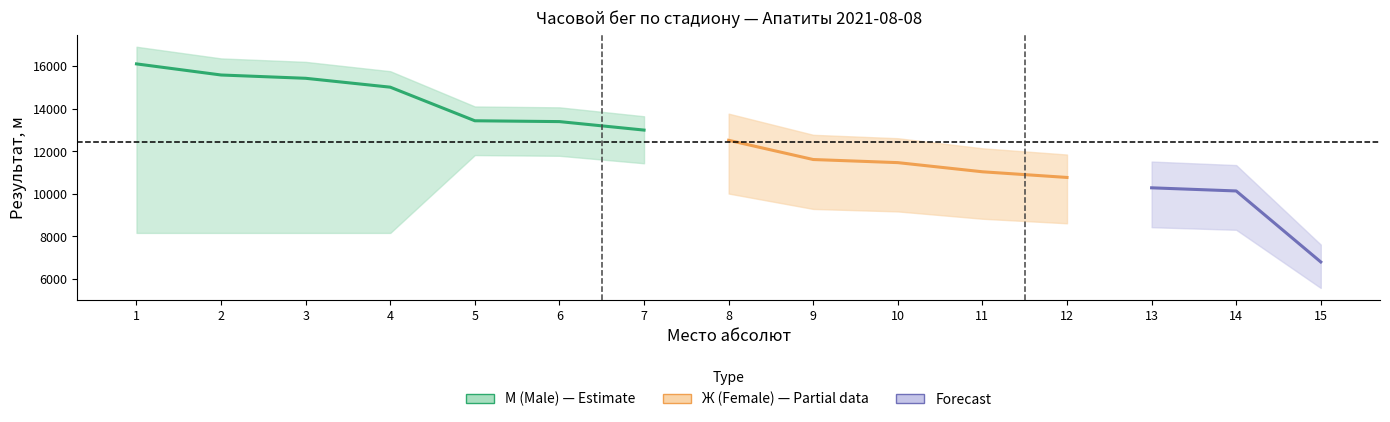

Is the value of М (Male) - Results at 8 greater than the value of Ж (Female) - Results at 13?

Yes